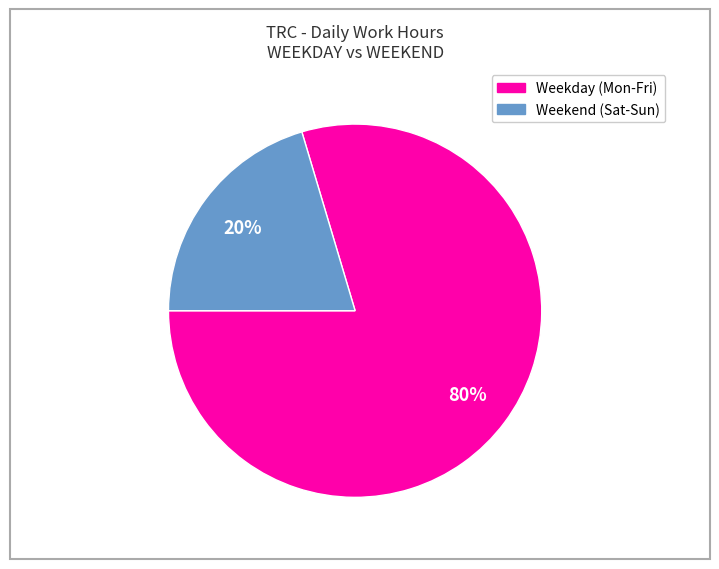

Is there a majority slice in this chart?

Yes